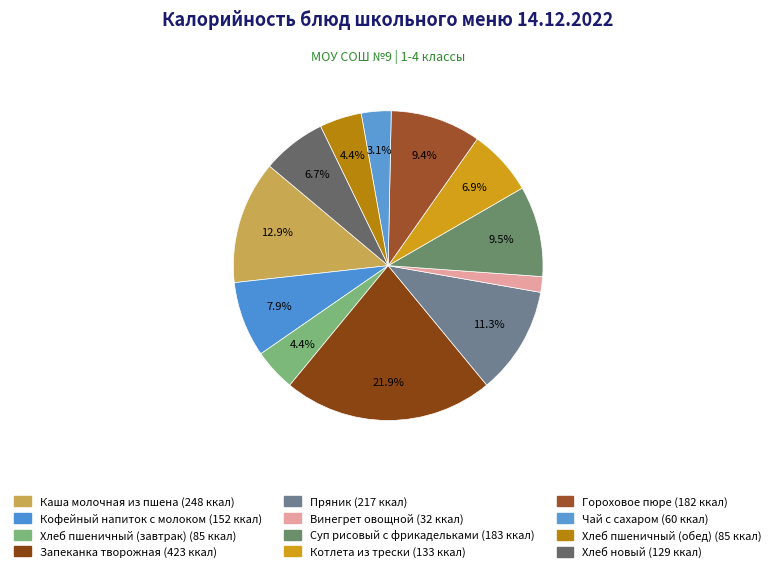

How many slices are in this pie chart?

12